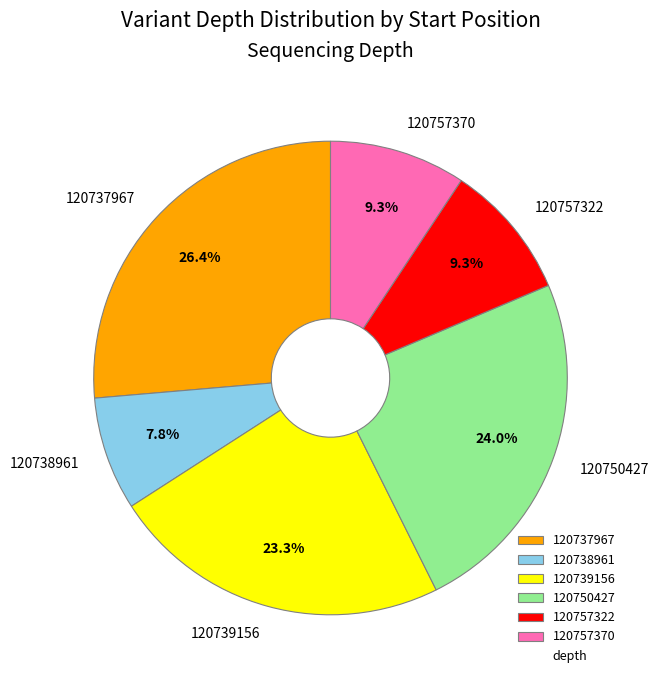

To the nearest percent, what is the difference between the largest and smallest slice percentages?

19%